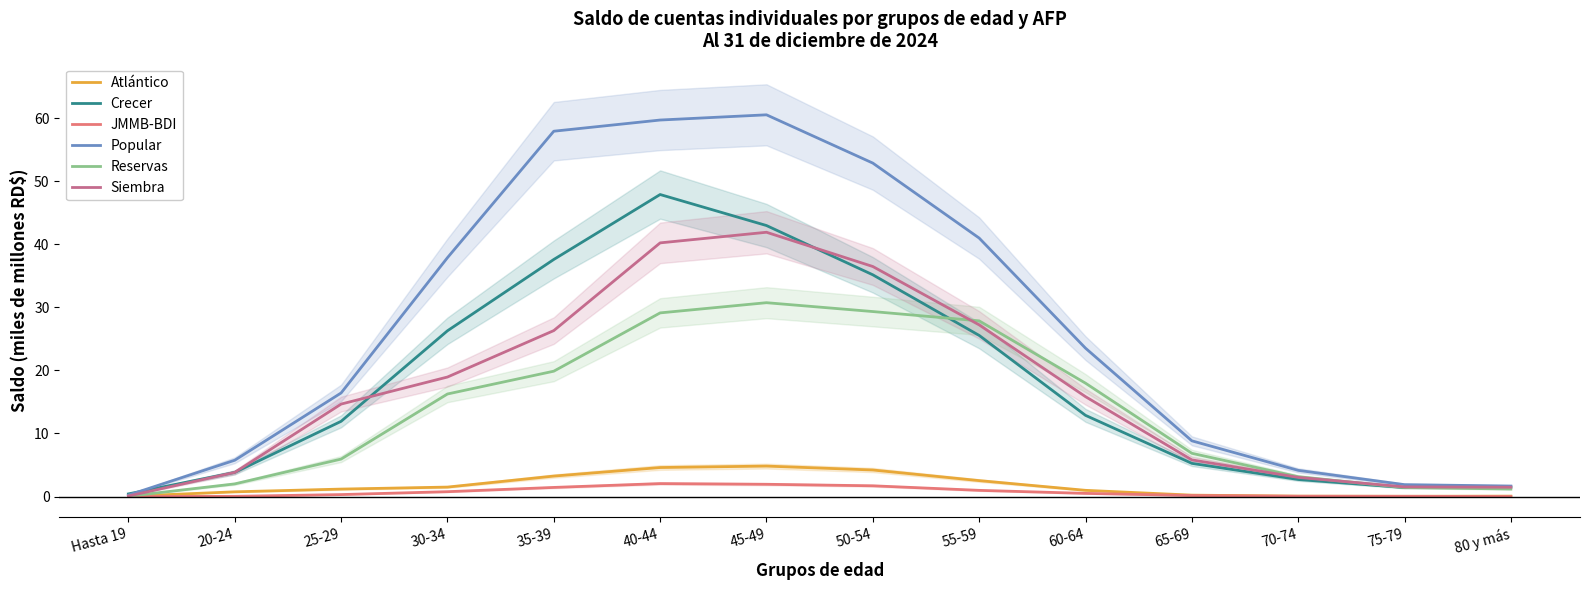

True or false: Crecer has more than 1 points higher than both neighbors.

False